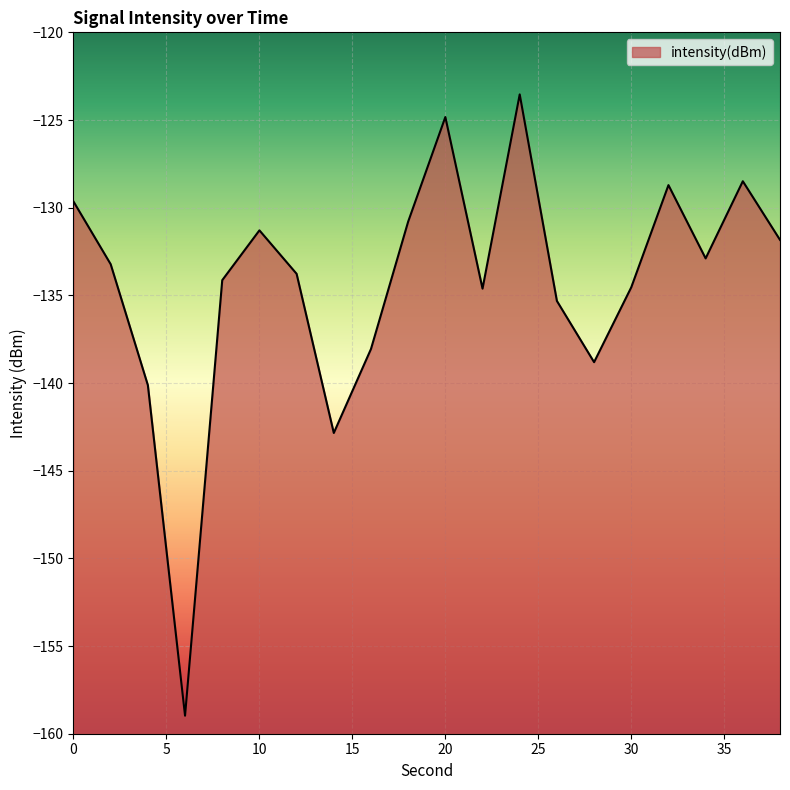

Reading right to left, extract all data points from this chart.

38=-131.8	36=-128.5	34=-132.9	32=-128.7	30=-134.5	28=-138.8	26=-135.3	24=-123.5	22=-134.6	20=-124.8	18=-130.8	16=-138.1	14=-142.8	12=-133.8	10=-131.3	8=-134.1	6=-159.0	4=-140.1	2=-133.2	0=-129.6